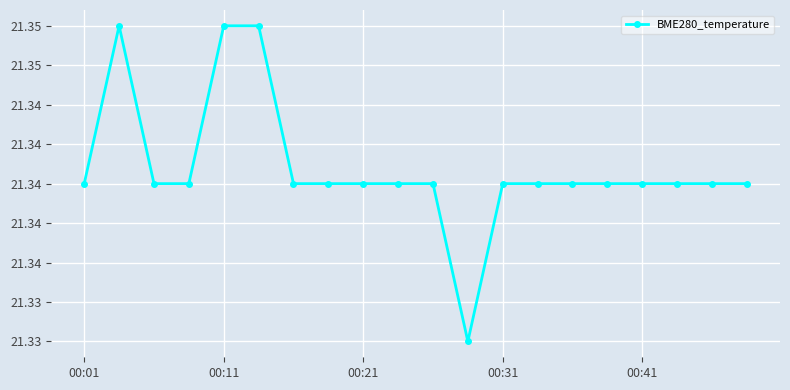

Does the chart have visible grid lines?

Yes